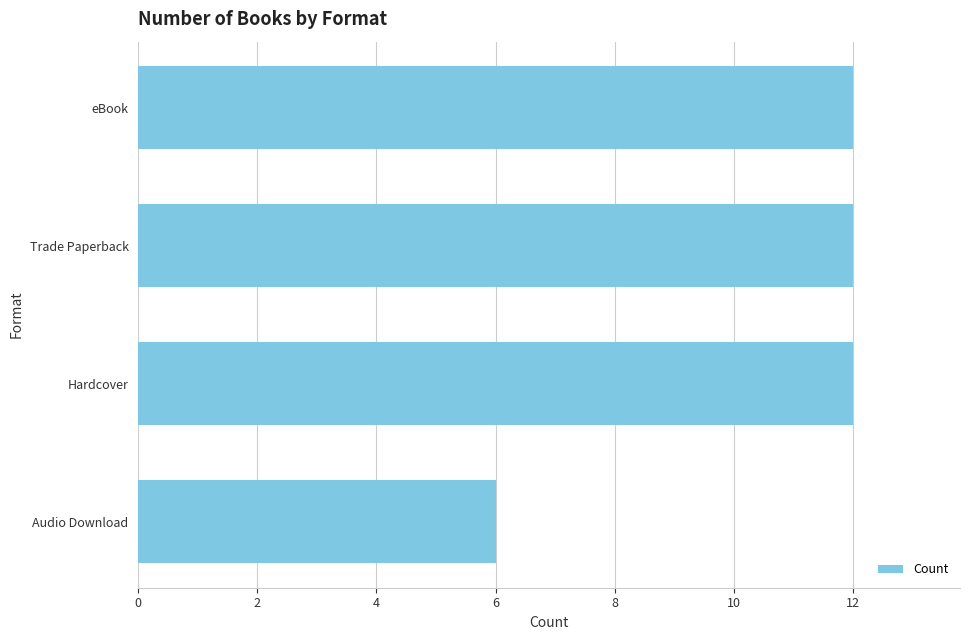

What is the maximum value shown in the chart?

12